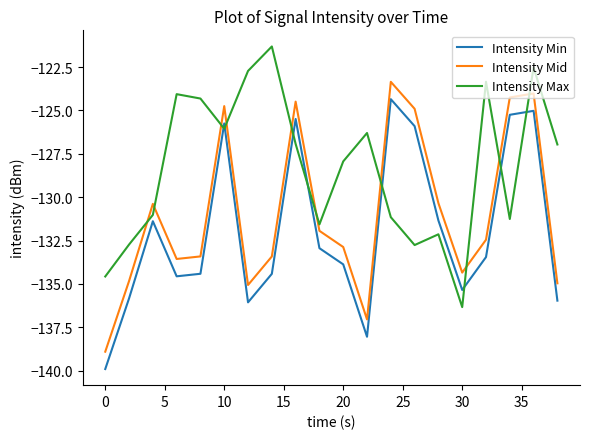

What is the maximum value for Intensity Mid?

-123.4